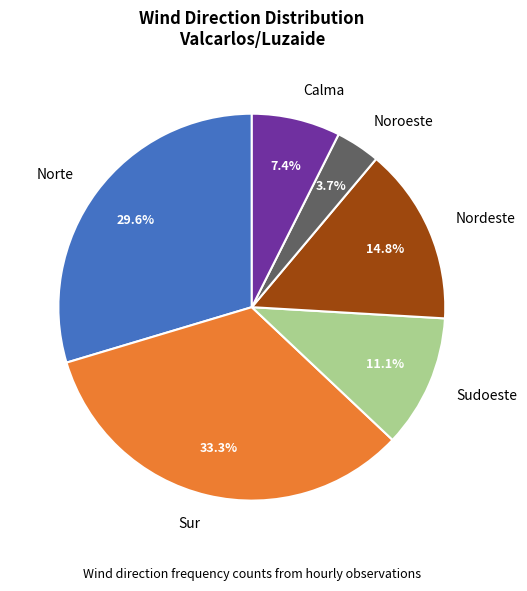

Is Calma the majority of the pie?

No